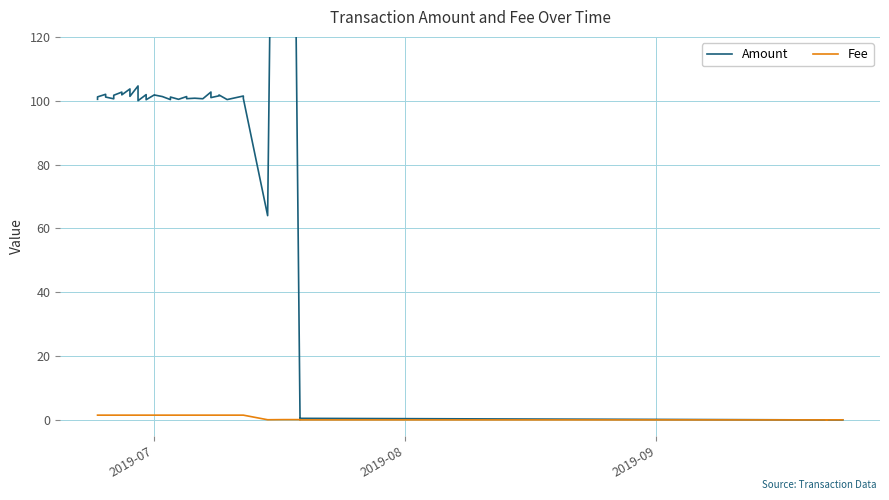

How many values in the Fee series exceed 1?

32